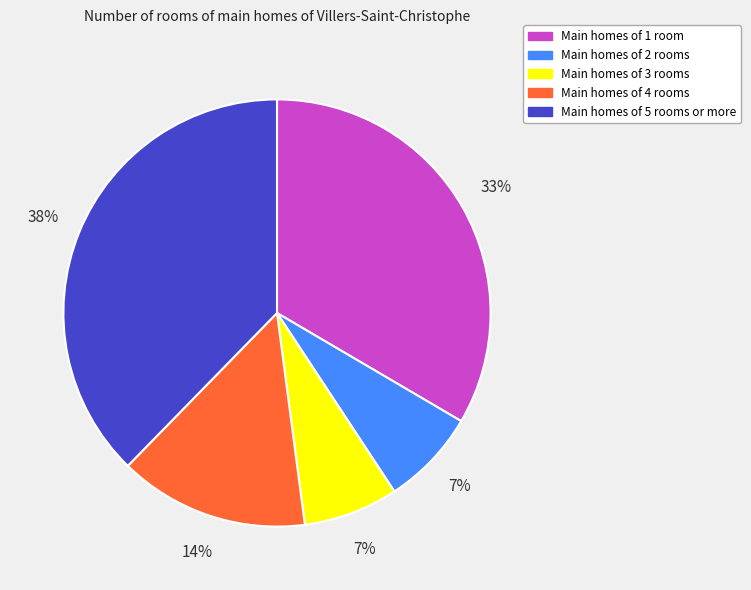

Is there a majority slice in this chart?

No